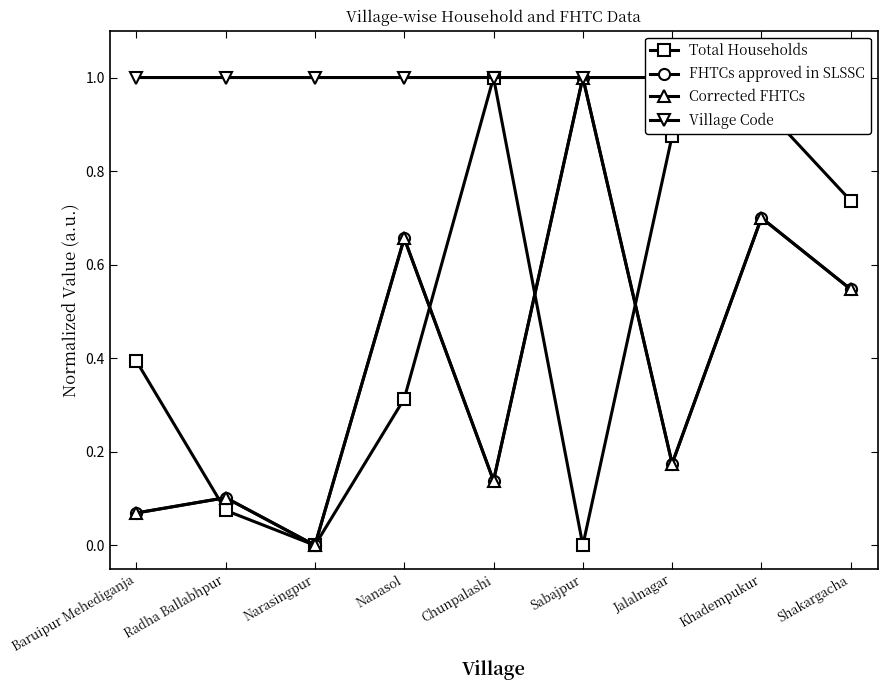

How many data points does each series have?

9